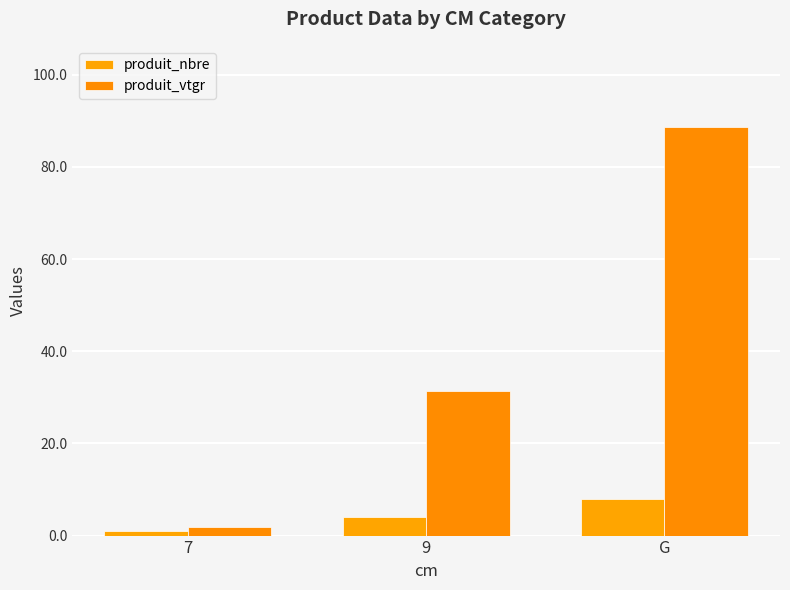

Which has a higher value, G or 9?

G